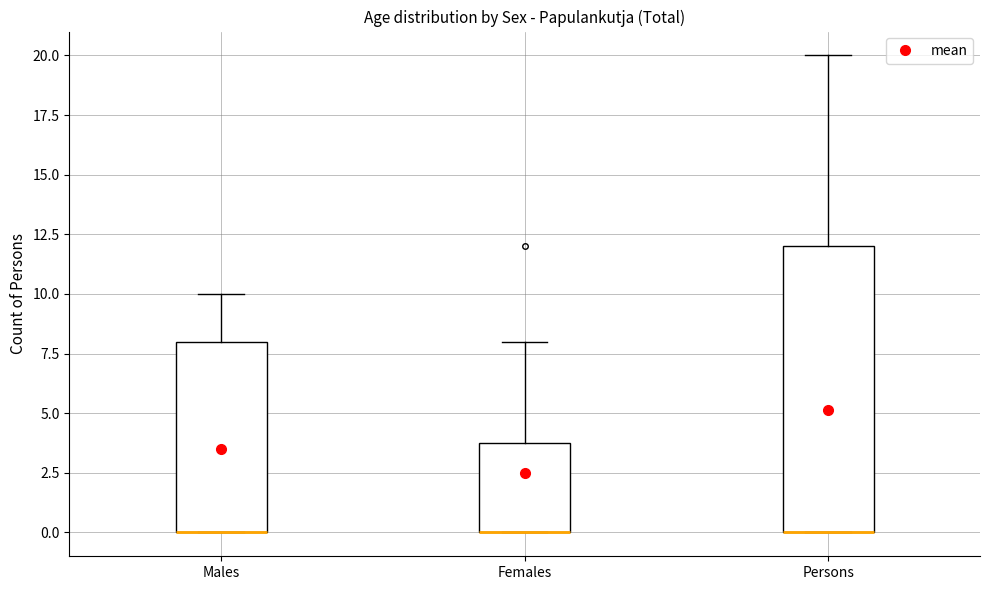

Where is the upper edge of the box for Males on the y-axis? The values are not printed on the chart, so give them approximately, as read against the axis.

8